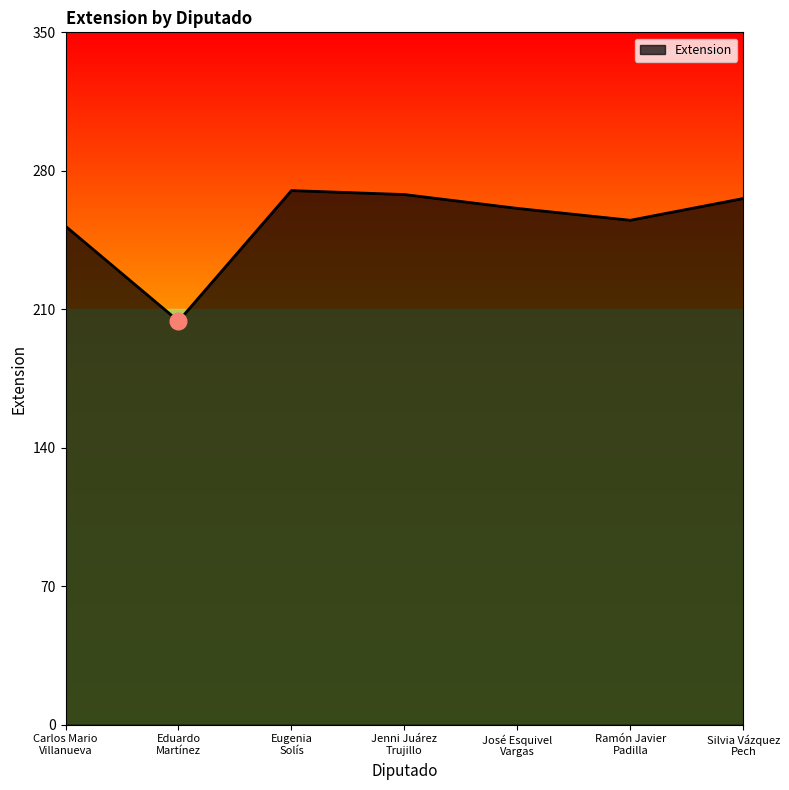

Where does the data first go above 261?

Eugenia
Solís